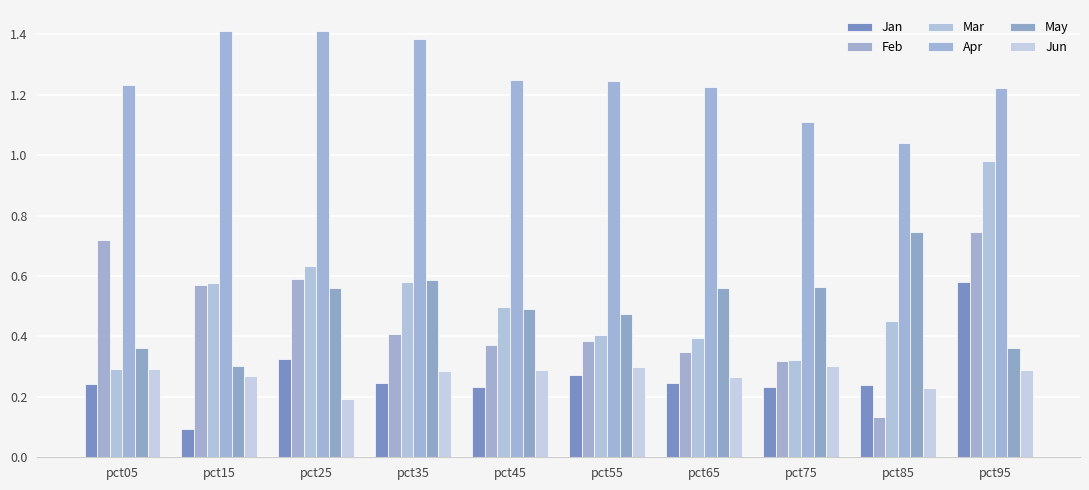

What are all the series names shown in the legend?

Jan, Feb, Mar, Apr, May, Jun